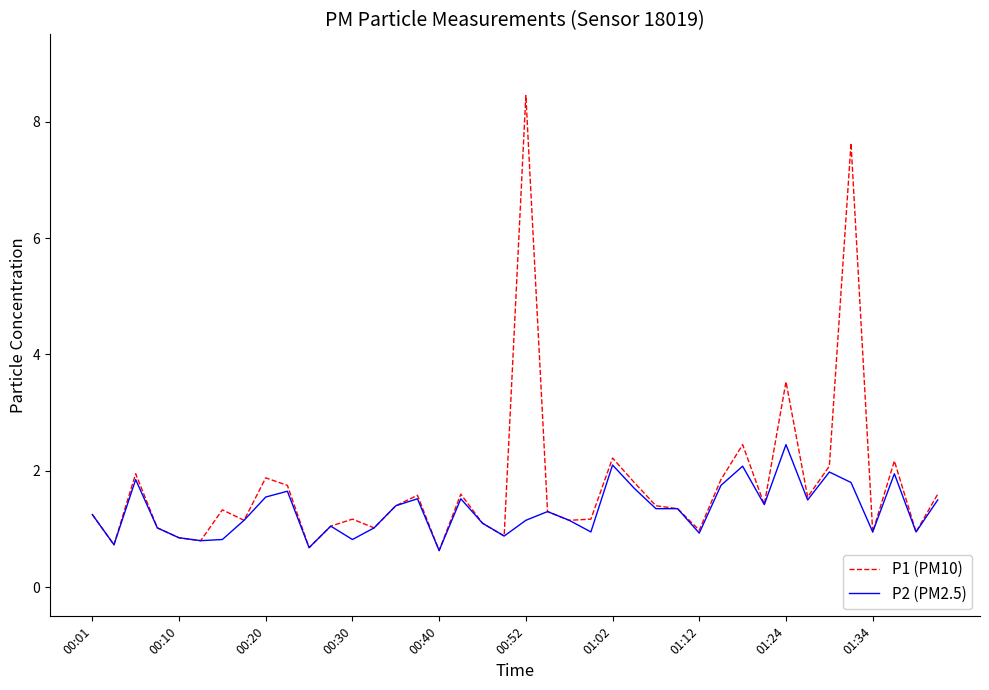

Which series has the largest range (max minus min)?

P1 (PM10)